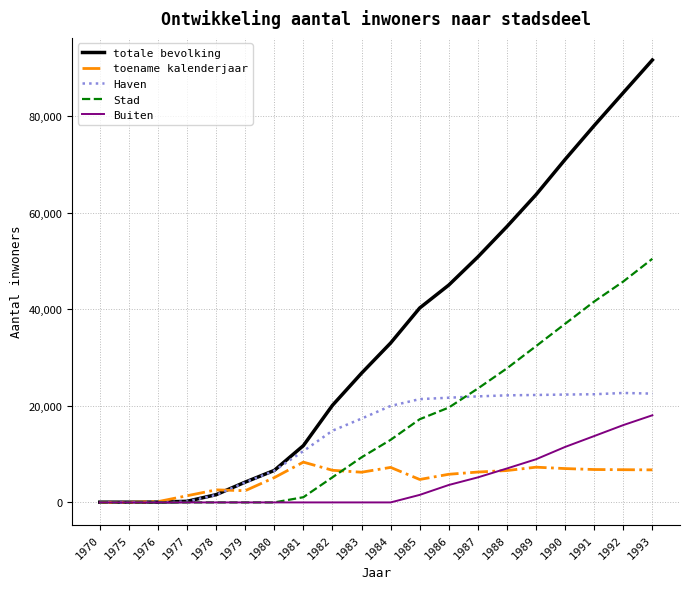

What is the total value across all series at 1986?

95857